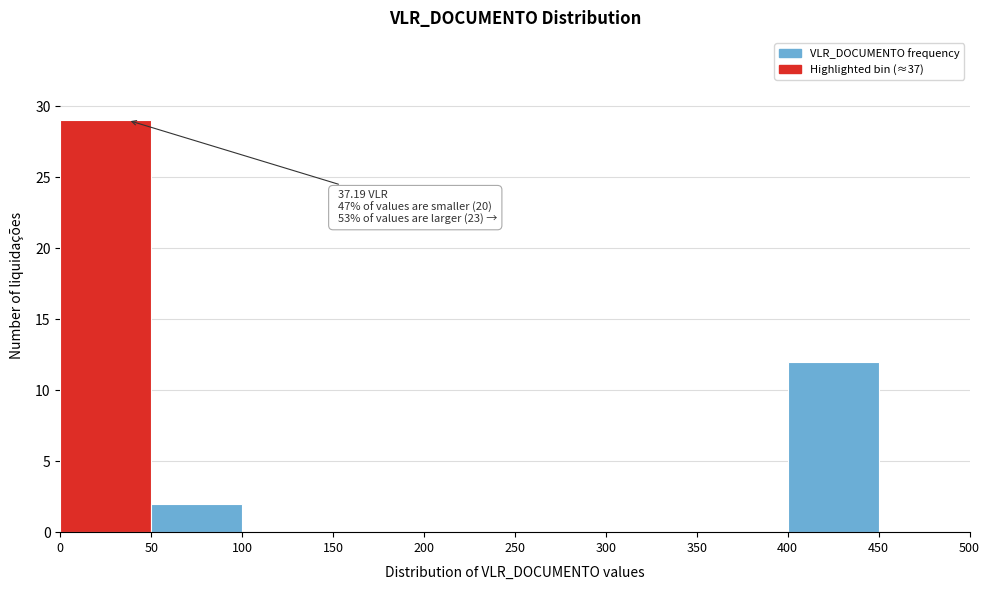

Over which range of the x-axis is the bar tallest?

0 to 50